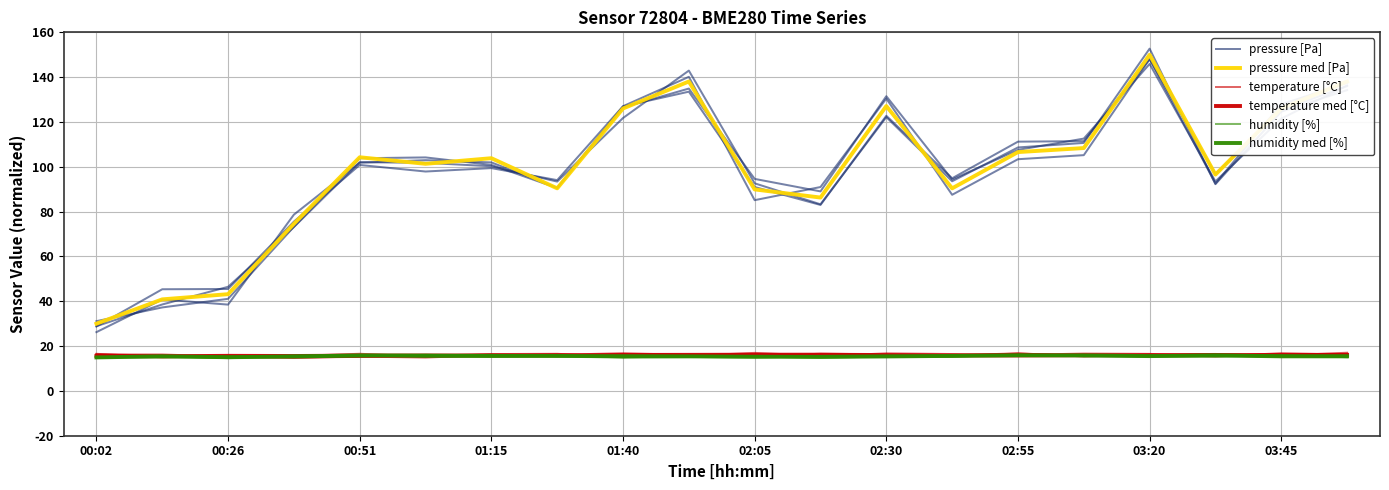

Is the value of pressure [Pa] at 13 greater than the value of humidity [%] at 03:45?

Yes